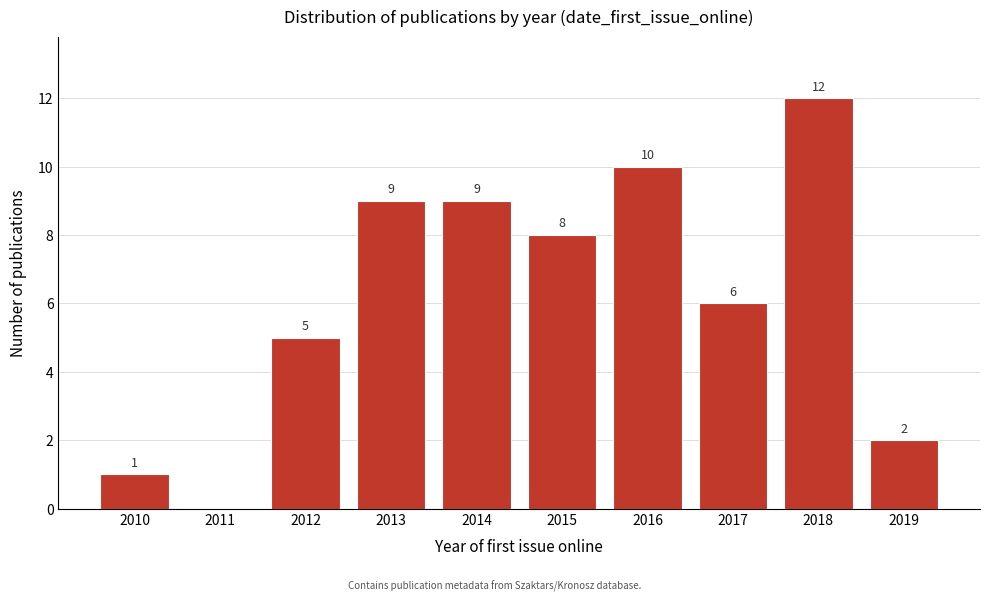

Reading left to right, list all the values displayed in this chart.

2010=1	2011=0	2012=5	2013=9	2014=9	2015=8	2016=10	2017=6	2018=12	2019=2